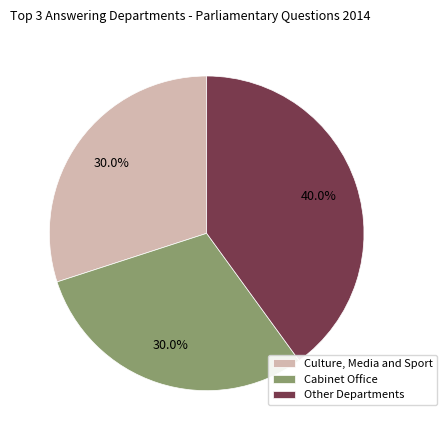

Combined, what portion of the pie is Culture, Media and Sport and Other Departments?

70.0%